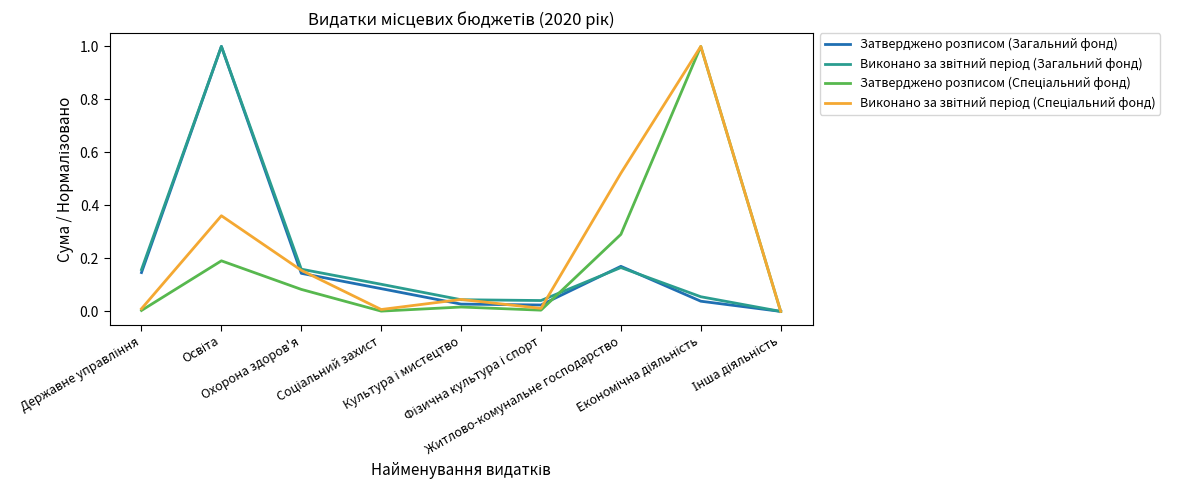

Does the chart display data point markers on the line(s)?

No